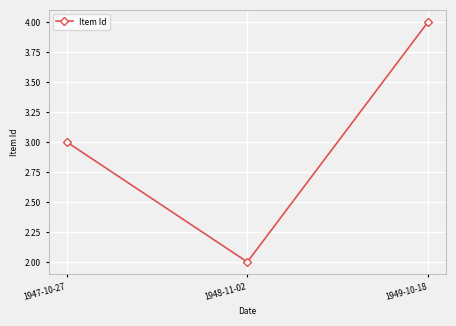

What is the approximate value at 1947-10-27?

3